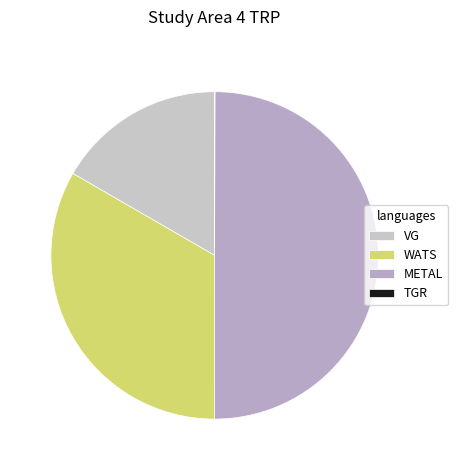

To the nearest percent, what is the difference between the VG and TGR slice percentages?

17%